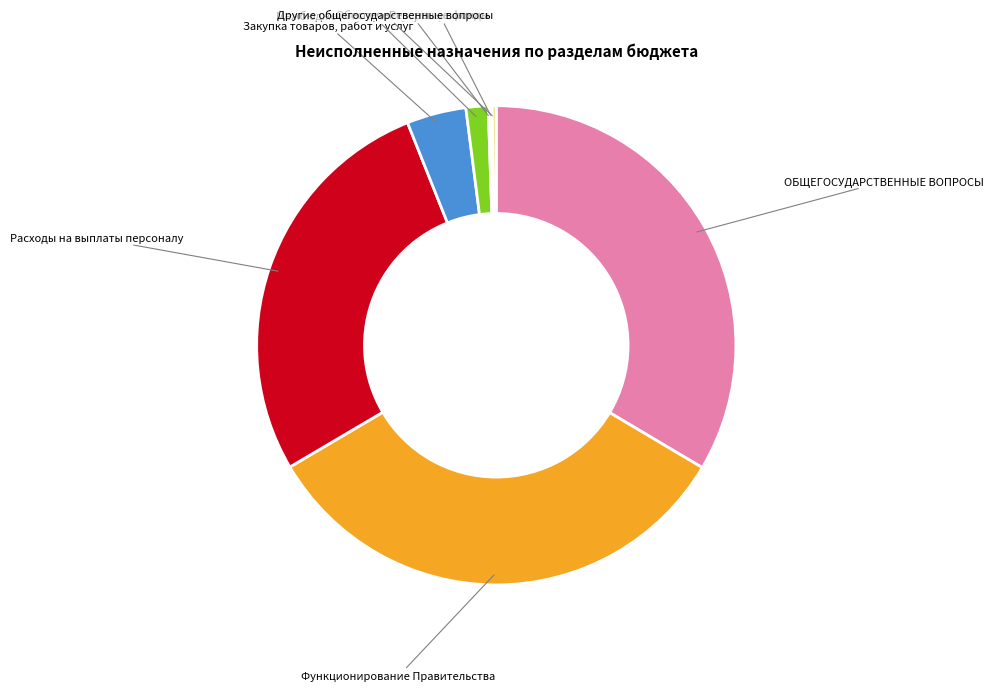

Is there any slice that represents more than half of the pie?

No